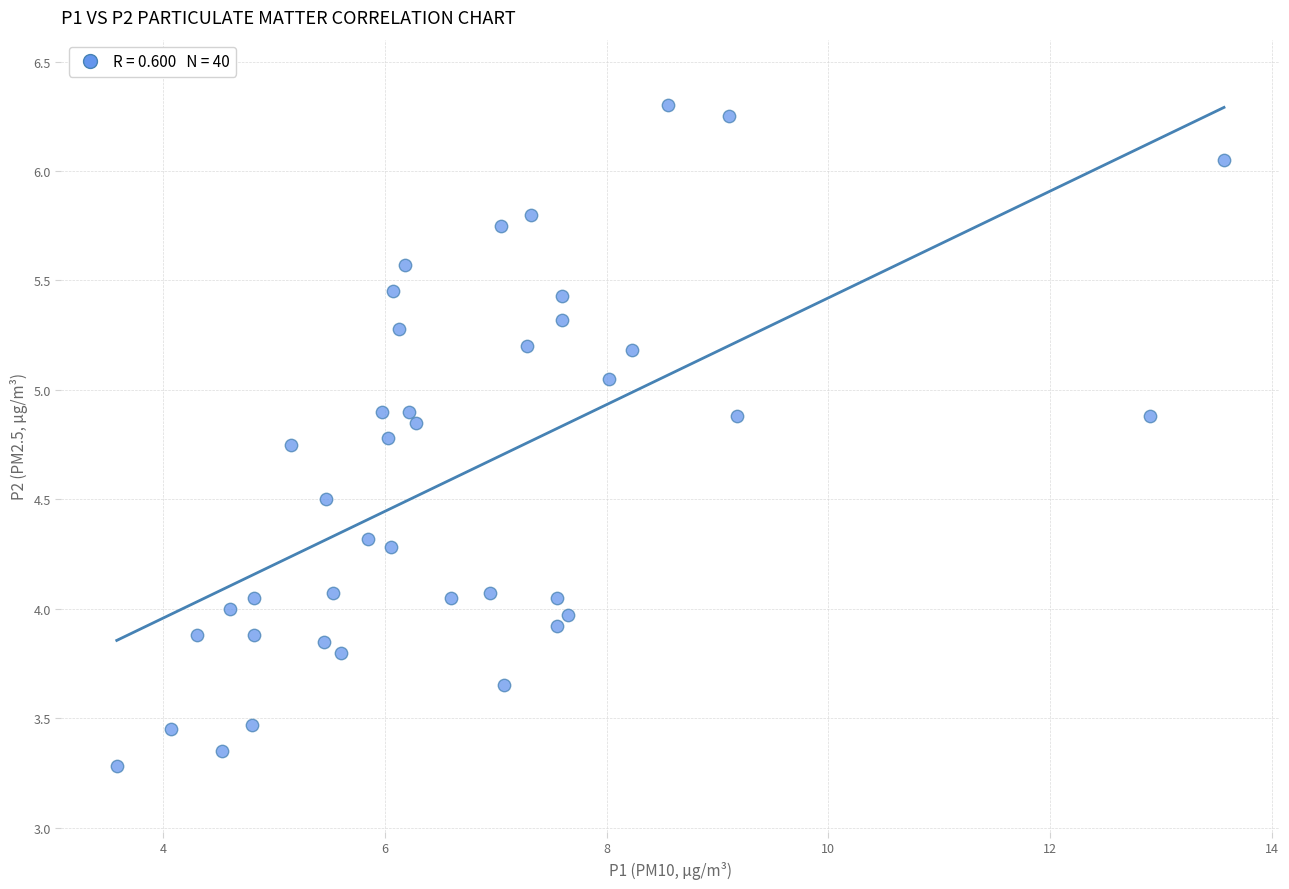

What is the range of Y values (max minus min)?

3.0